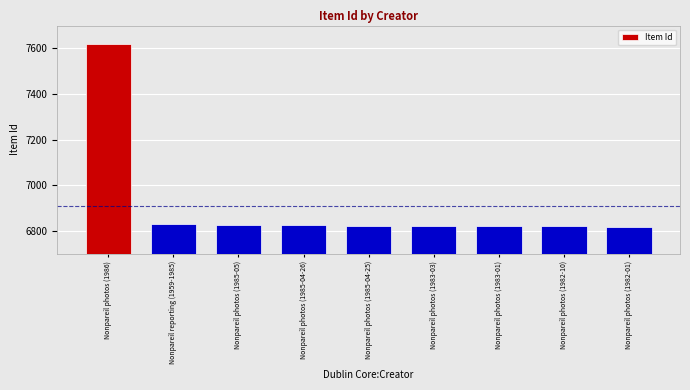

The chart shows a value of 6824 at Nonpareil photos (1985-04-26). True or false?

True